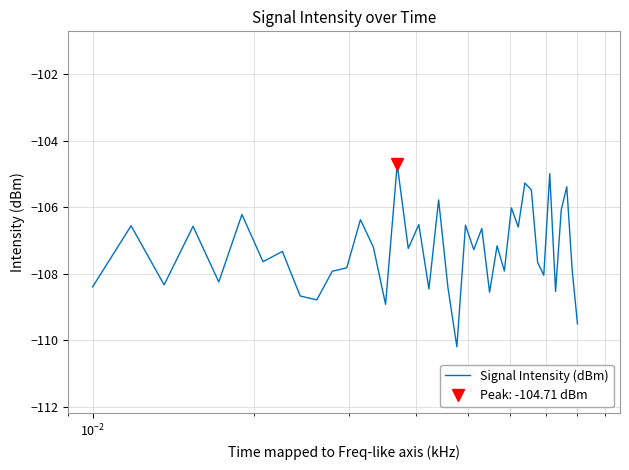

Count the number of data series in this chart.

1